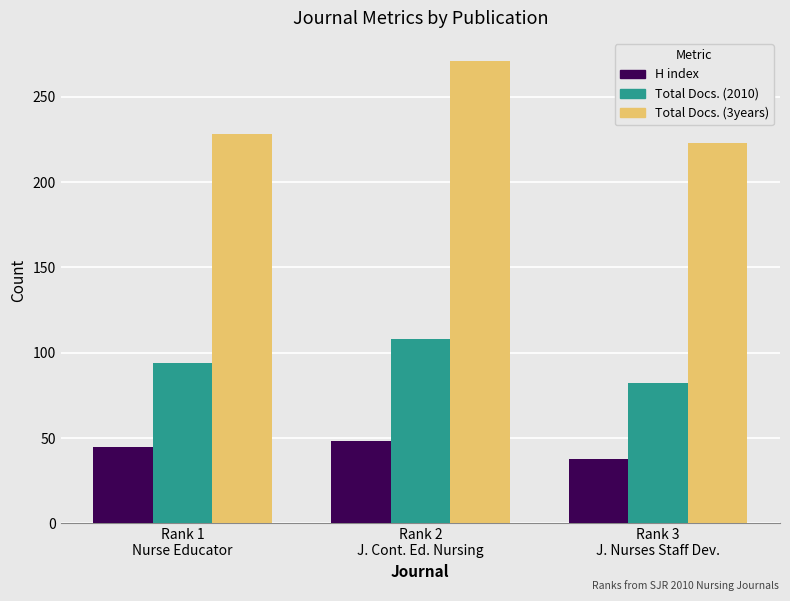

What is the difference between the highest and lowest values at Rank 3
J. Nurses Staff Dev.?

185